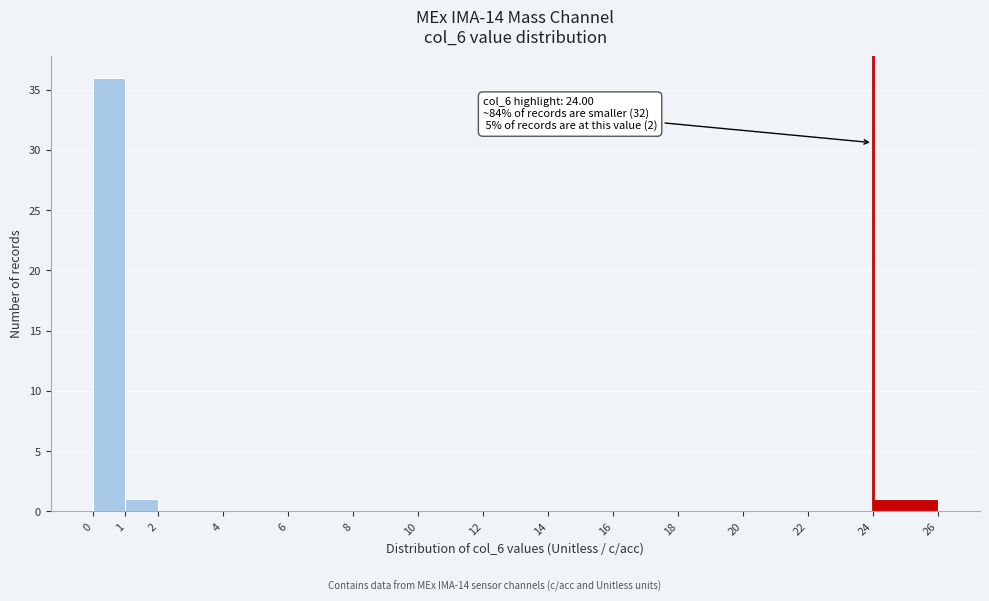

Over which range of the x-axis is the bar tallest?

0 to 1